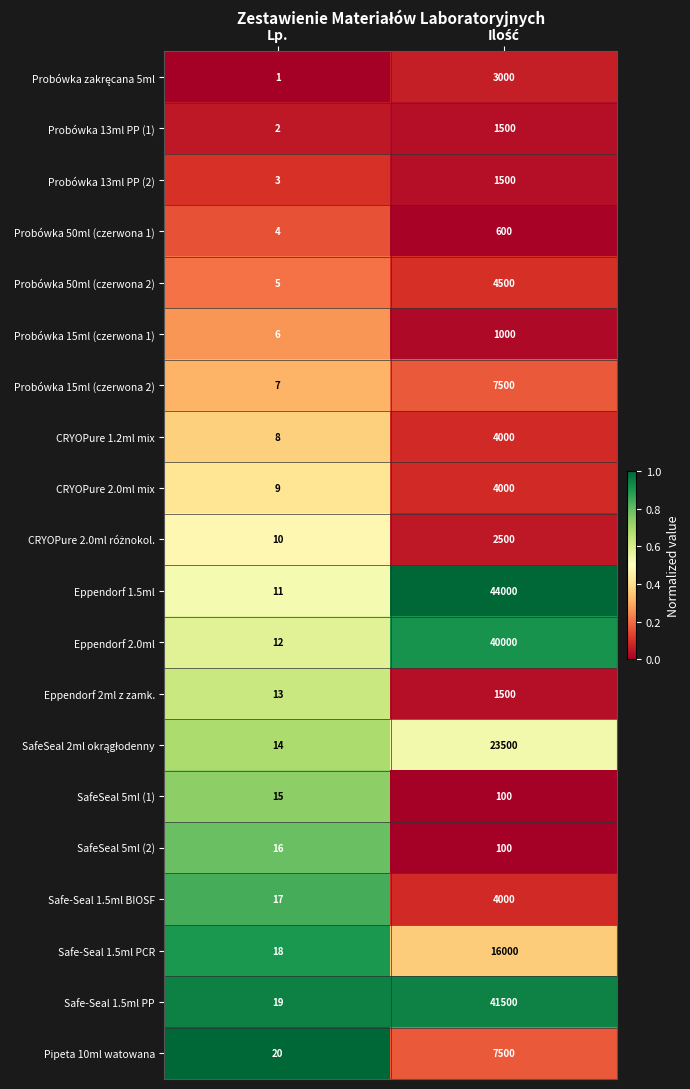

The value of Eppendorf 2.0ml at Lp. is 21. True or false?

False